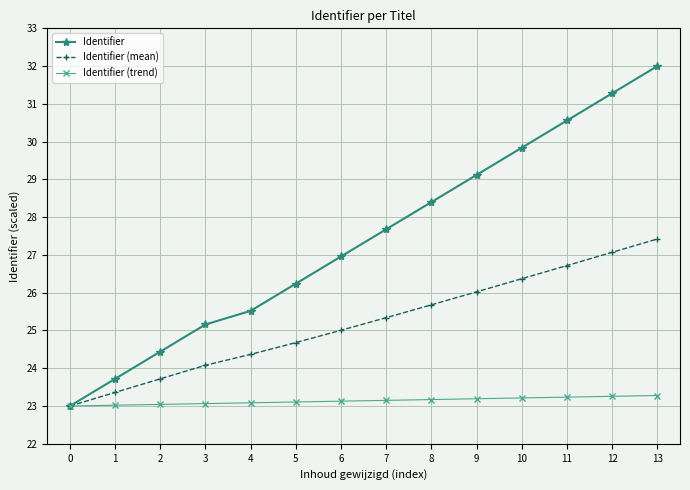

At which label does Identifier (mean) reach its peak?

13